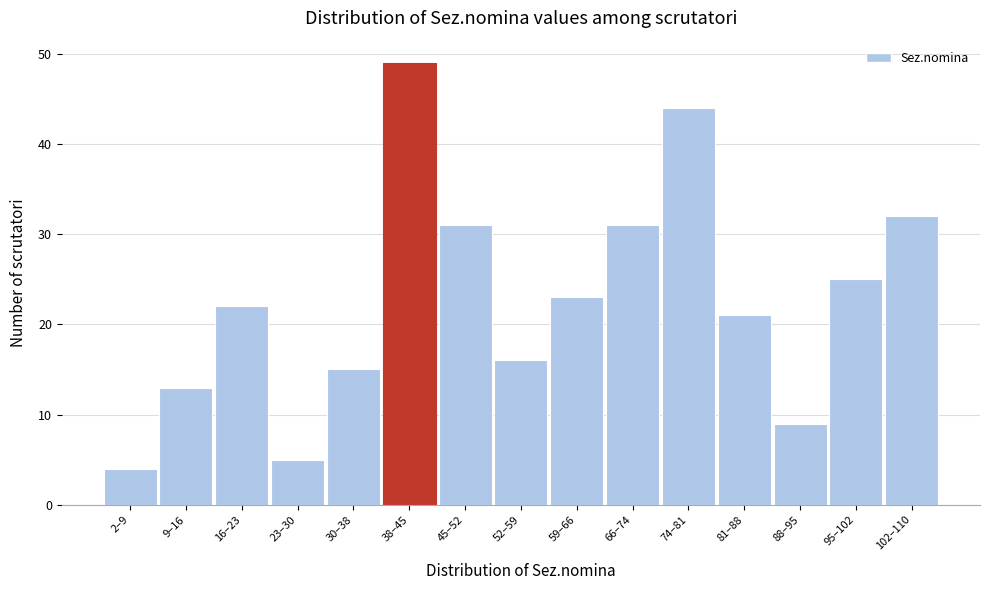

Reading right to left, transcribe all the data shown in this chart.

102–110=32	95–102=25	88–95=9	81–88=21	74–81=44	66–74=31	59–66=23	52–59=16	45–52=31	38–45=49	30–38=15	23–30=5	16–23=22	9–16=13	2–9=4